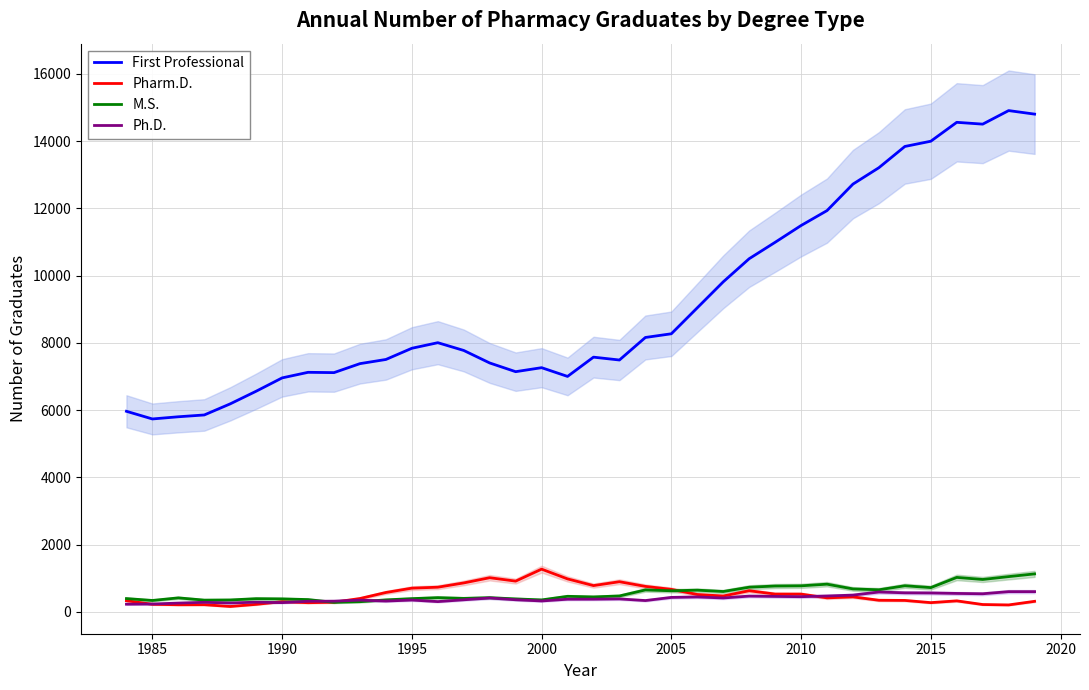

True or false: First Professional and Pharm.D. cross at least once.

False